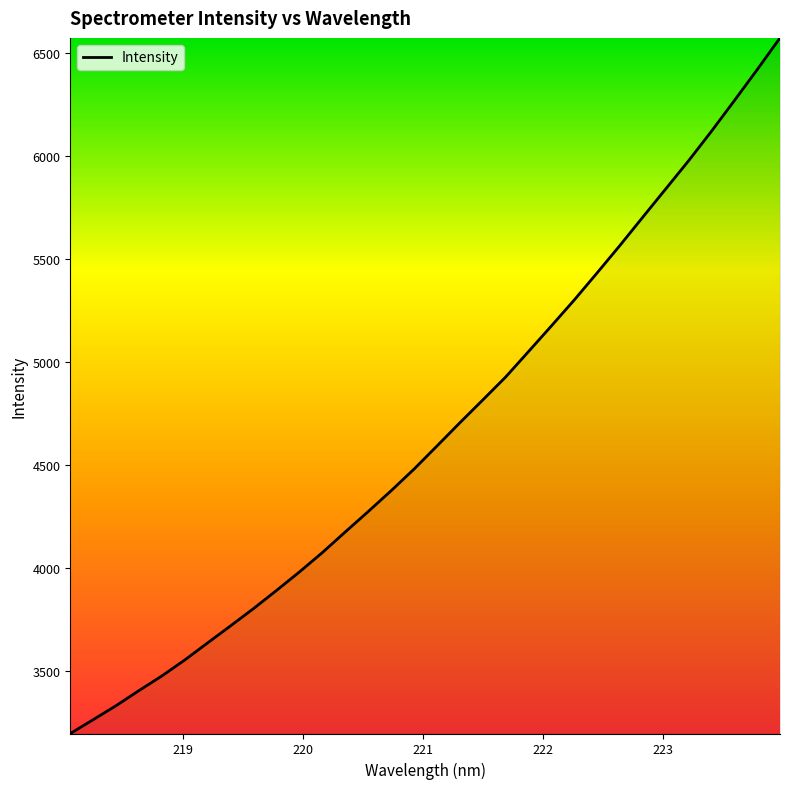

What is the difference between the maximum and minimum values?

3376.8